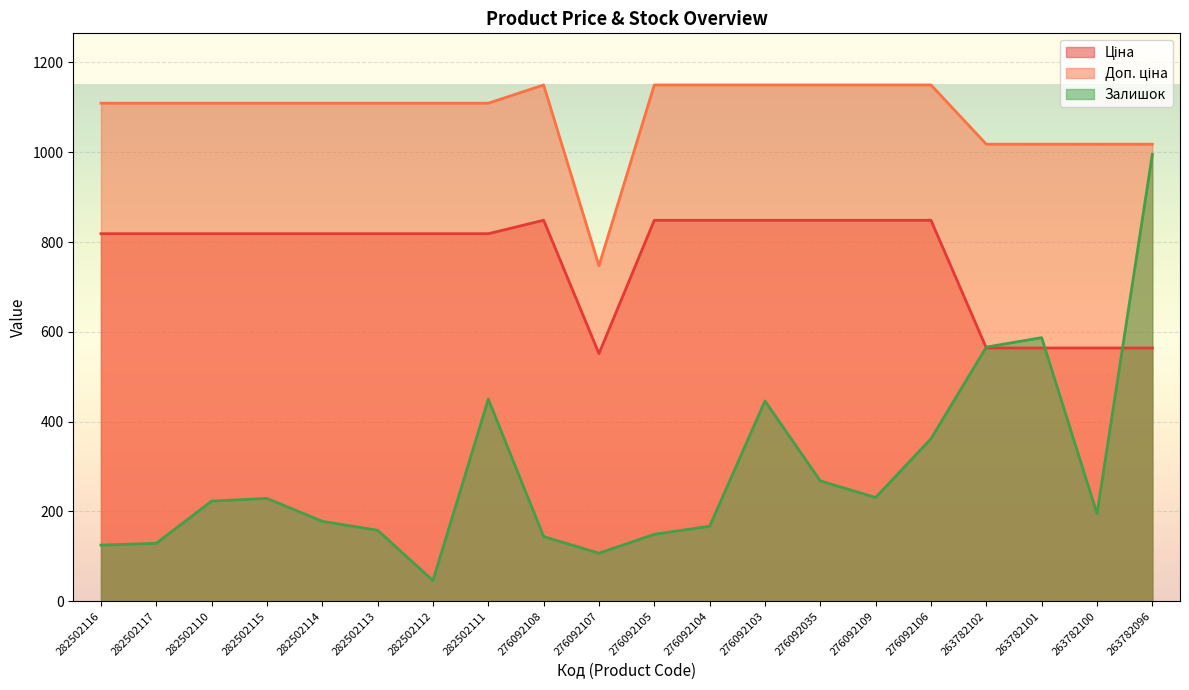

What are all the series names shown in the legend?

Ціна, Доп. ціна, Залишок